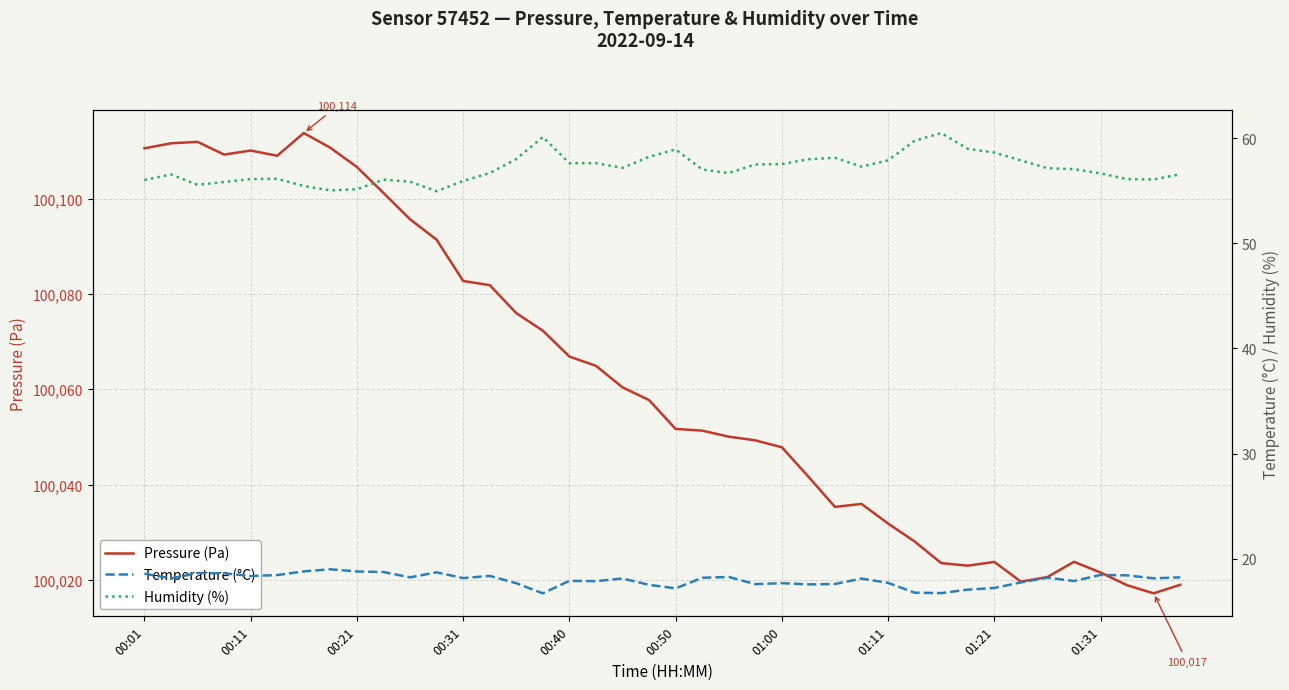

The value of Pressure (Pa) at 01:11 is 144846.8. True or false?

False